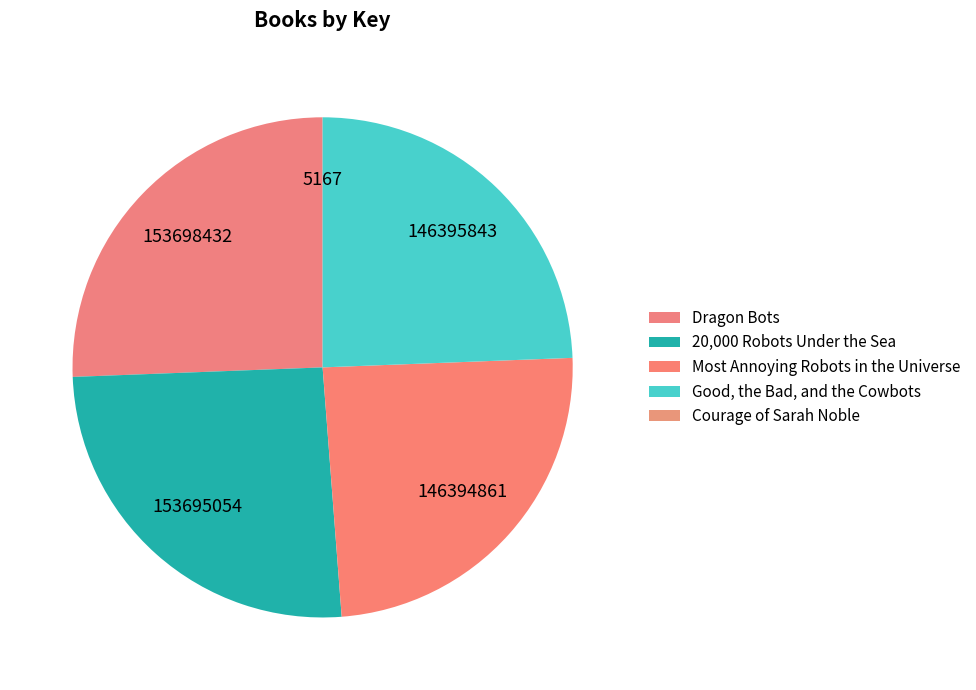

What is the change in value from Dragon Bots to Good, the Bad, and the Cowbots?

-7302589